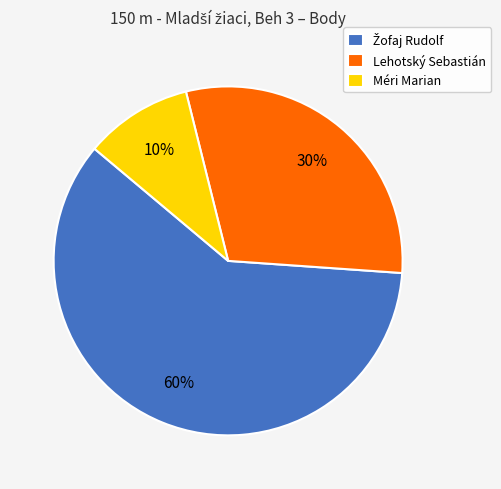

What percentage is the Méri Marian slice, to the nearest percent?

10%